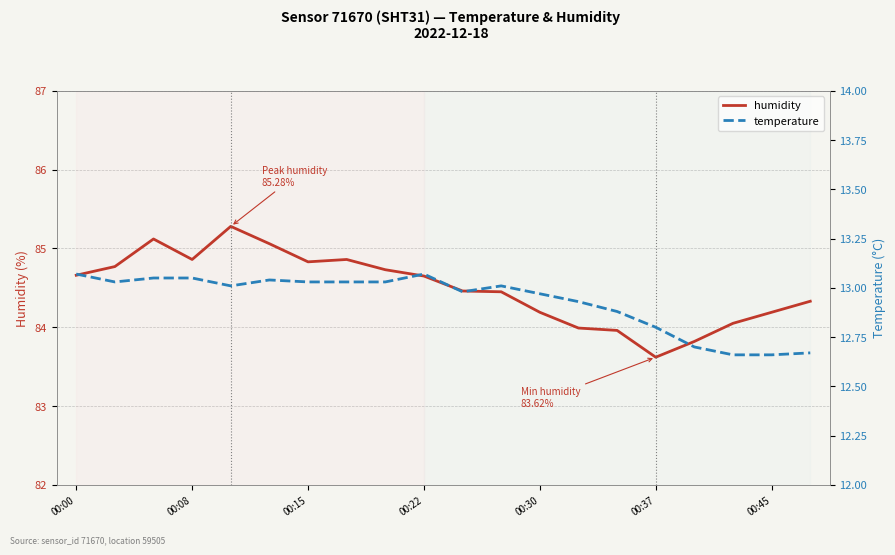

The value of humidity at 00:22 is 84.7. True or false?

True